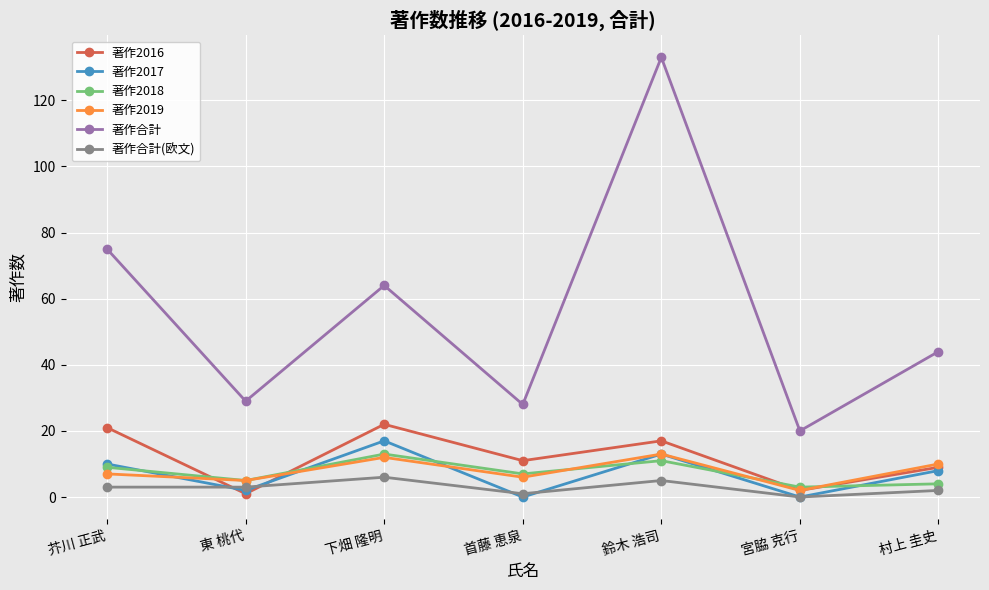

Reading left to right, extract all data points from this chart.

著作2016: 芥川 正武=21	東 桃代=1	下畑 隆明=22	首藤 恵泉=11	鈴木 浩司=17	宮脇 克行=2	村上 圭史=9
著作2017: 芥川 正武=10	東 桃代=2	下畑 隆明=17	首藤 恵泉=0	鈴木 浩司=13	宮脇 克行=0	村上 圭史=8
著作2018: 芥川 正武=9	東 桃代=5	下畑 隆明=13	首藤 恵泉=7	鈴木 浩司=11	宮脇 克行=3	村上 圭史=4
著作2019: 芥川 正武=7	東 桃代=5	下畑 隆明=12	首藤 恵泉=6	鈴木 浩司=13	宮脇 克行=2	村上 圭史=10
著作合計: 芥川 正武=75	東 桃代=29	下畑 隆明=64	首藤 恵泉=28	鈴木 浩司=133	宮脇 克行=20	村上 圭史=44
著作合計(欧文): 芥川 正武=3	東 桃代=3	下畑 隆明=6	首藤 恵泉=1	鈴木 浩司=5	宮脇 克行=0	村上 圭史=2